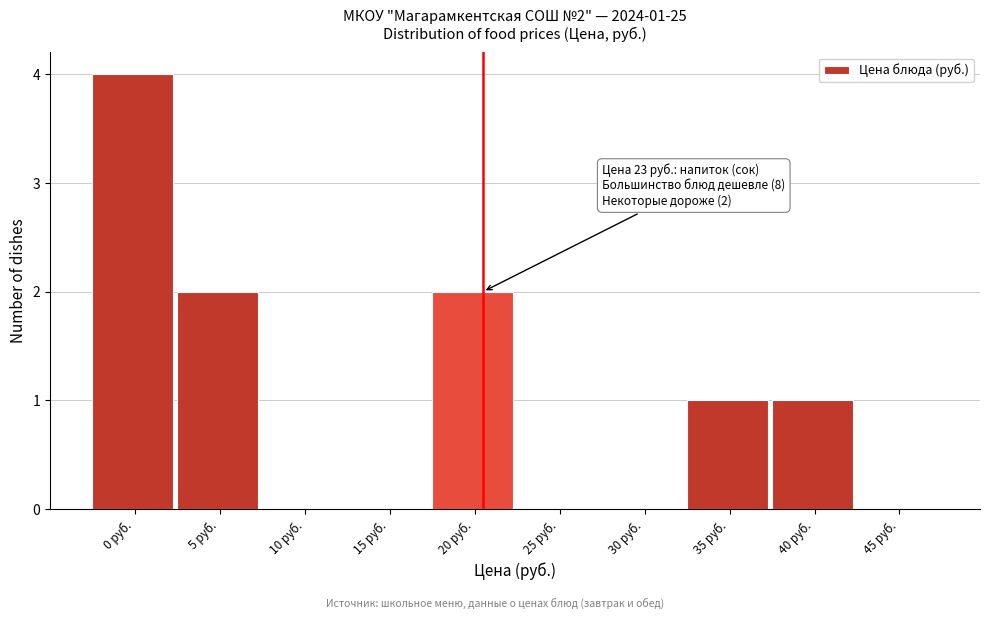

Reading left to right, transcribe all the data shown in this chart.

0 руб.=4	5 руб.=2	10 руб.=0	15 руб.=0	20 руб.=2	25 руб.=0	30 руб.=0	35 руб.=1	40 руб.=1	45 руб.=0